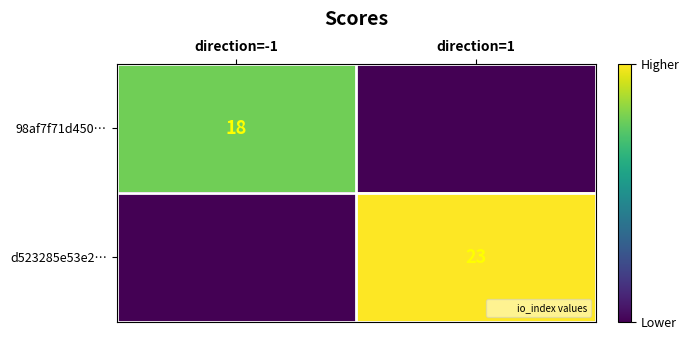

Which label corresponds to the smallest value in the chart?

direction=1